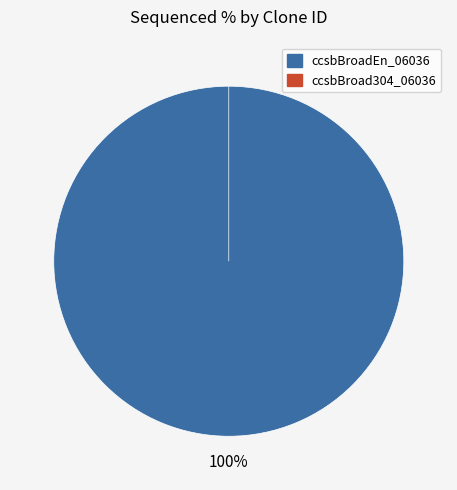

Is it true that ccsbBroad304_06036 is 0% of the pie?

True